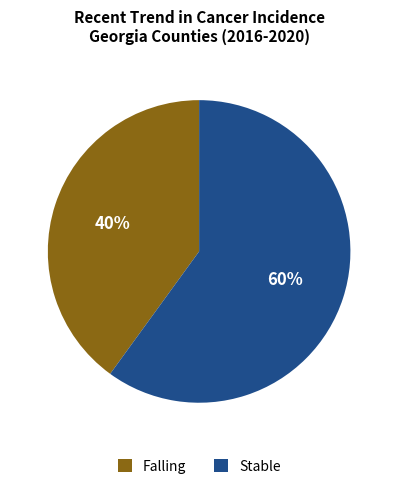

Do Falling and Stable together represent more than half of the pie?

Yes